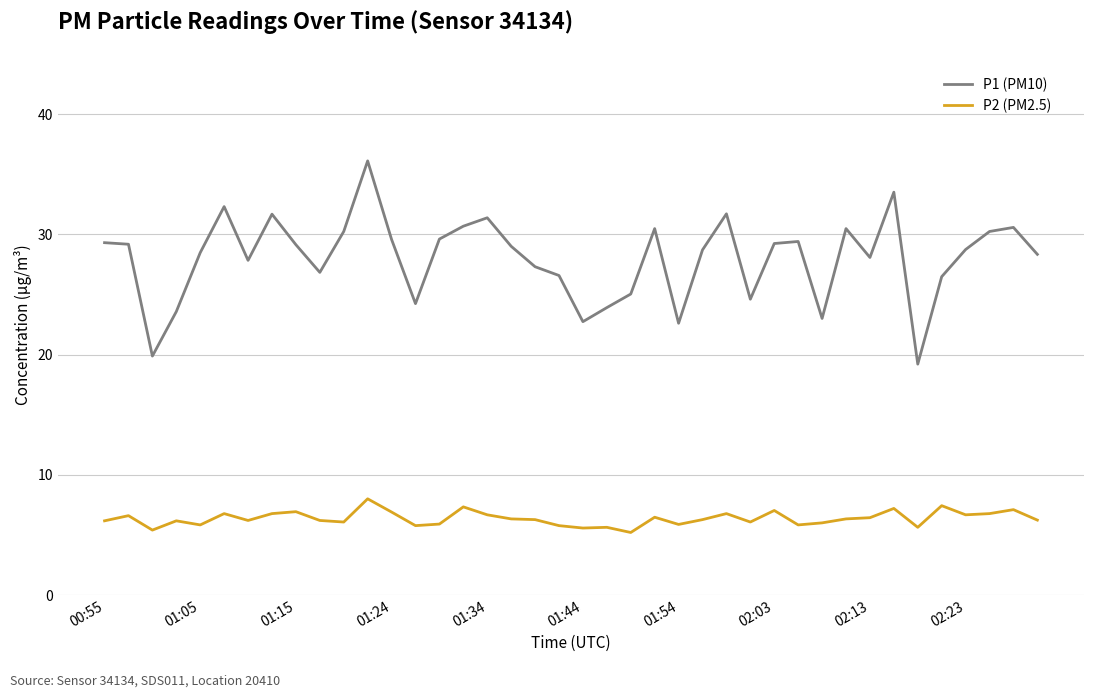

What is the maximum value shown in the chart?

36.1